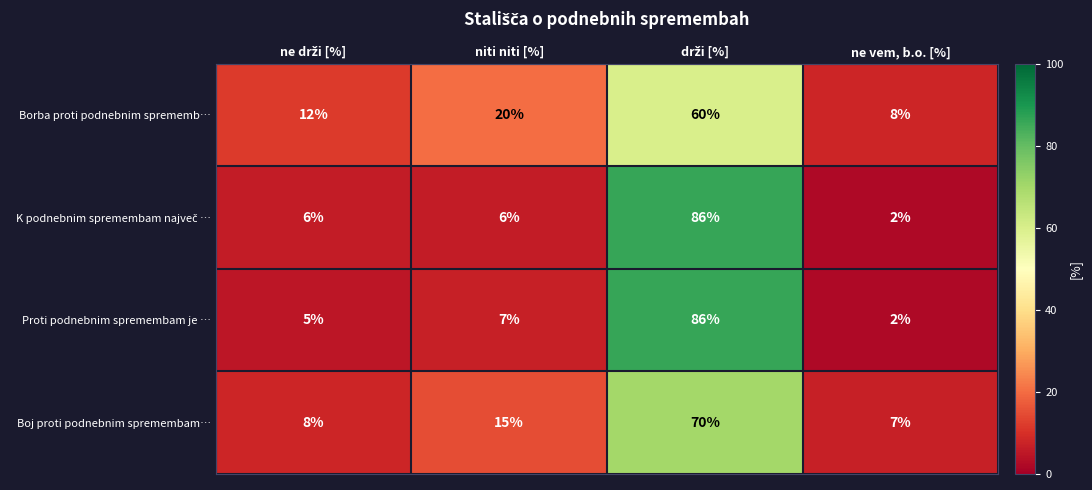

At which label is Borba proti podnebnim sprememb… closest to 34?

niti niti [%]